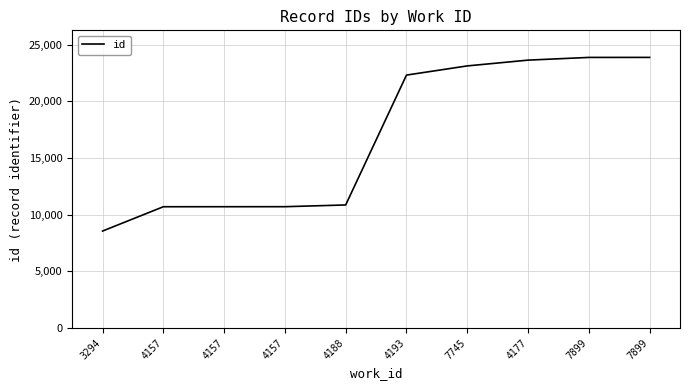

How many lines are shown in the chart?

1